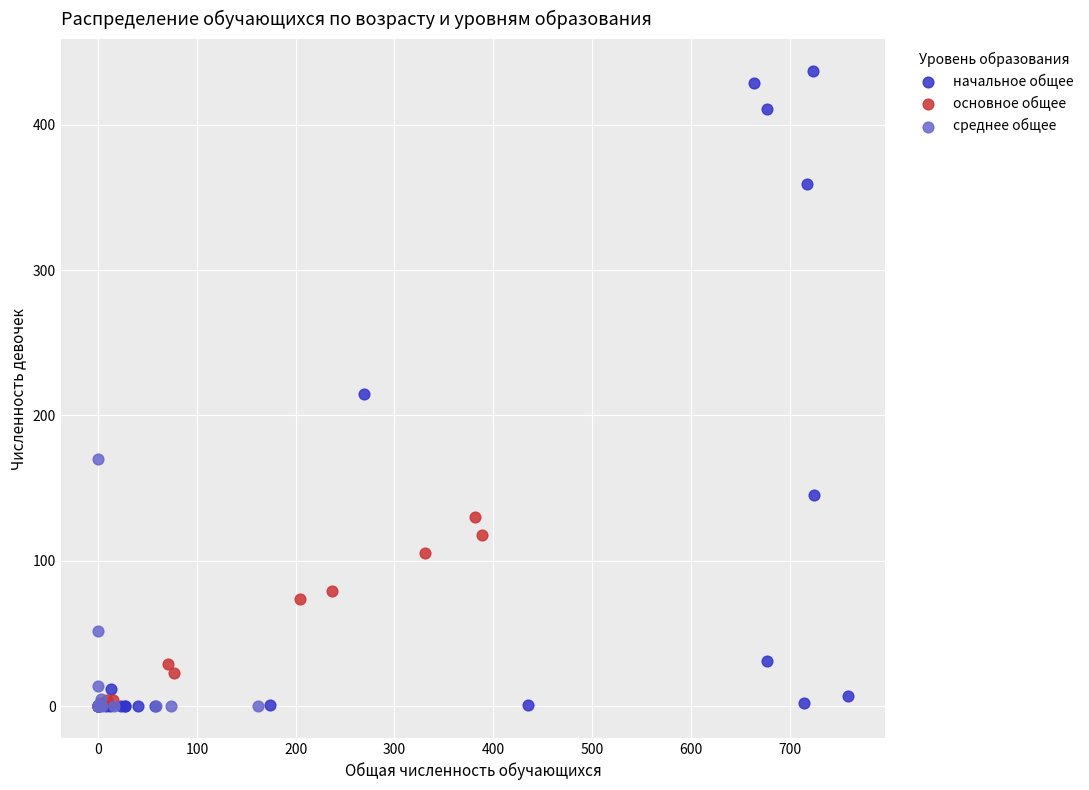

Which series has the widest spread of Y values?

начальное общее